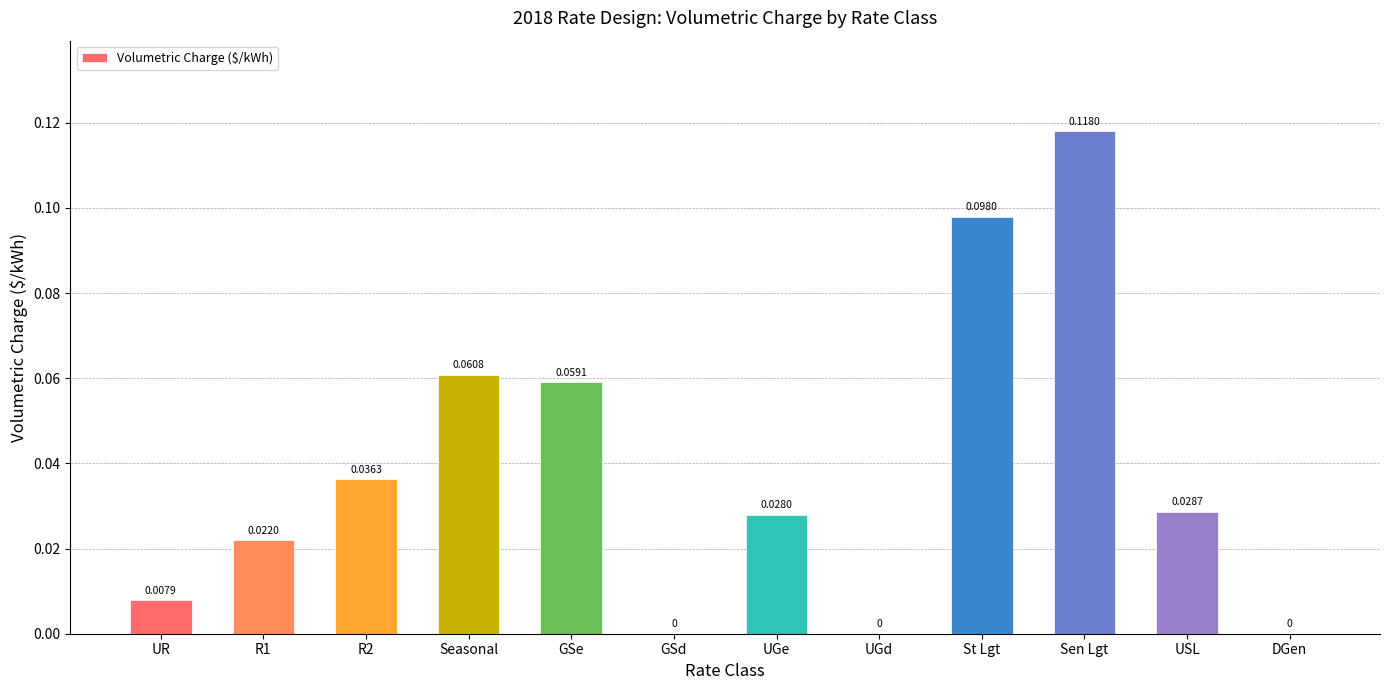

What is the sum of all values?

0.5